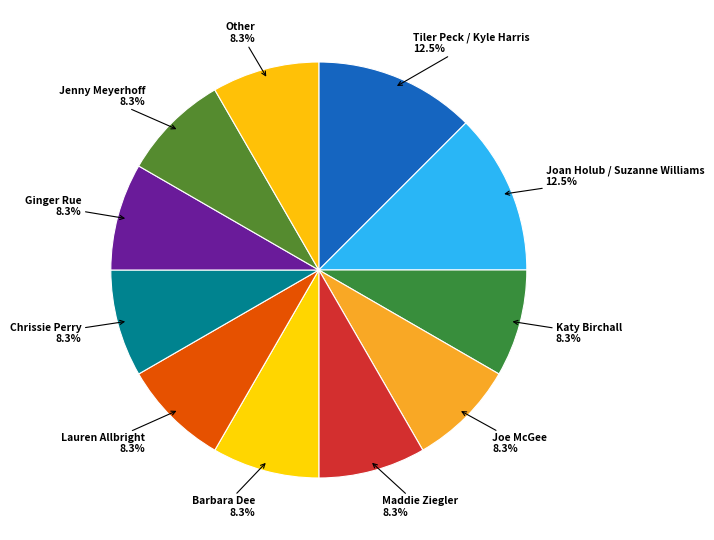

What is the ratio of the value at Other to the value at Katy Birchall?

1.0